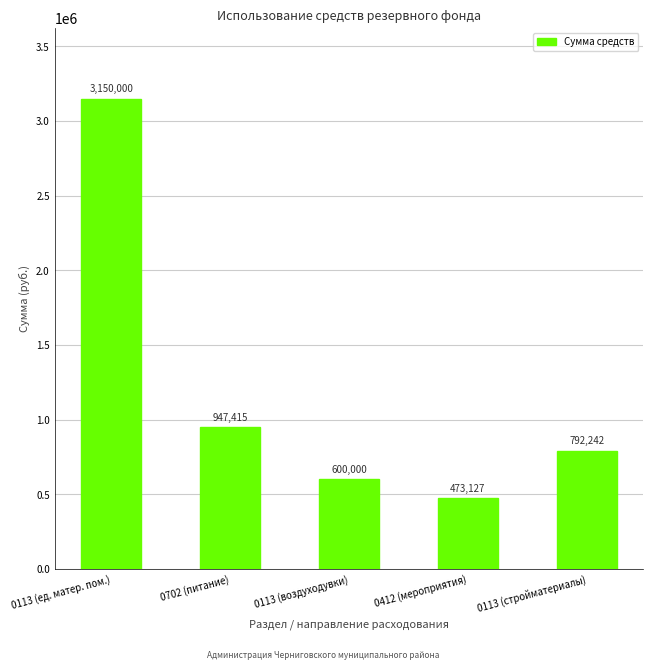

Rank the categories by value from highest to lowest.

0113 (ед. матер. пом.), 0702 (питание), 0113 (стройматериалы), 0113 (воздуходувки), 0412 (мероприятия)